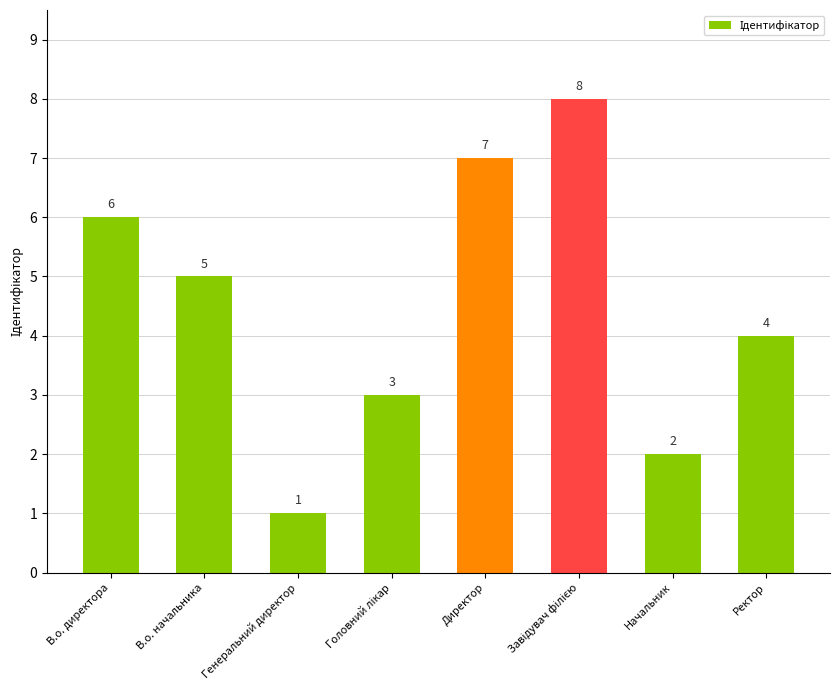

Are the bars grouped side by side (vs. stacked)?

No